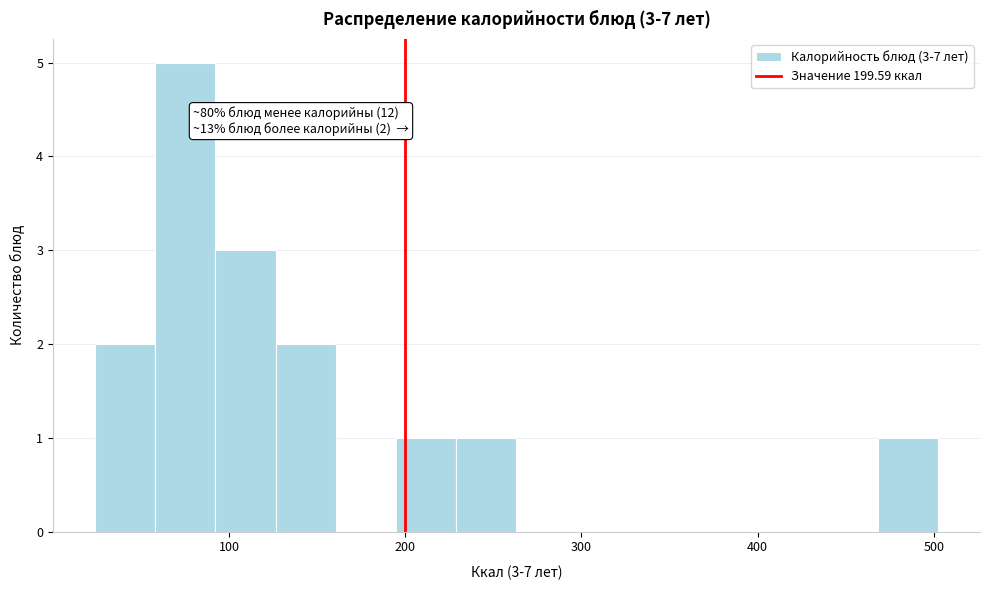

Read against the x-axis, roughly where is the centre of the tallest bar?

80